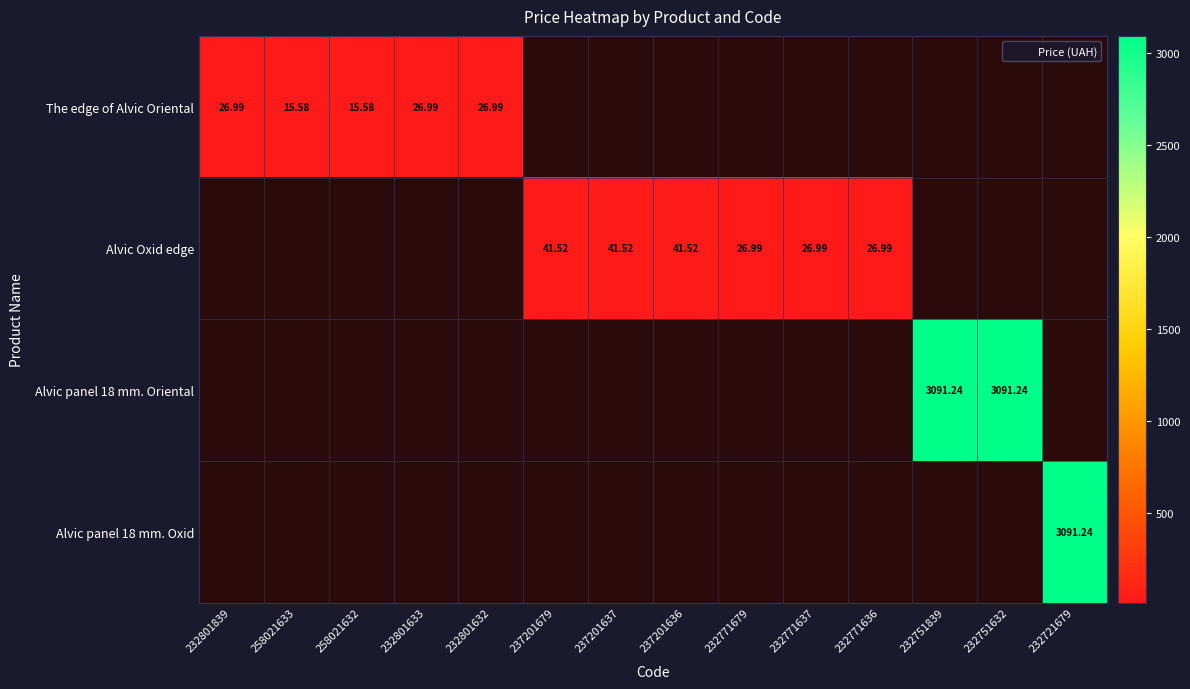

At how many categories does at least one series exceed 1245?

3